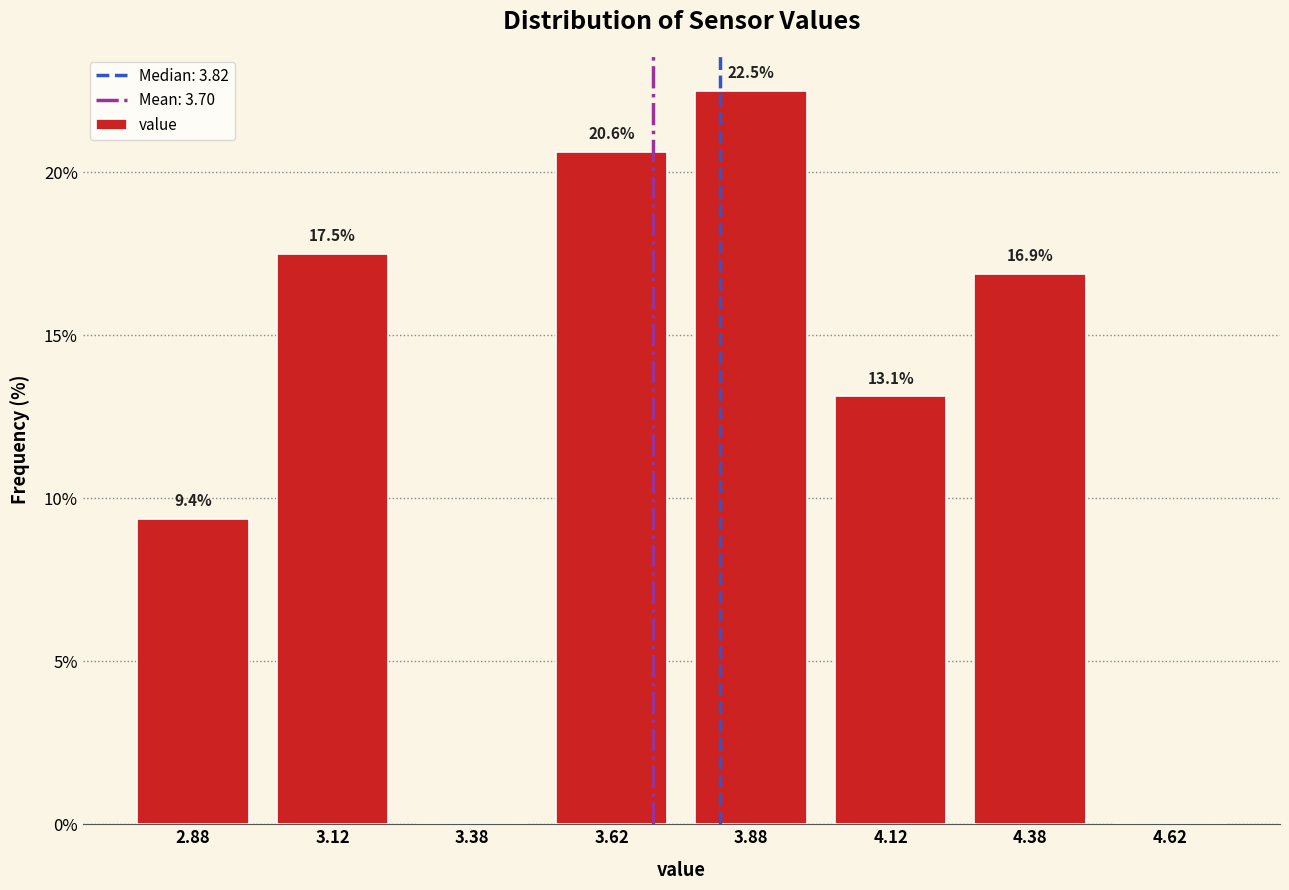

Over which range of the x-axis is the bar tallest?

3.75 to 4.00